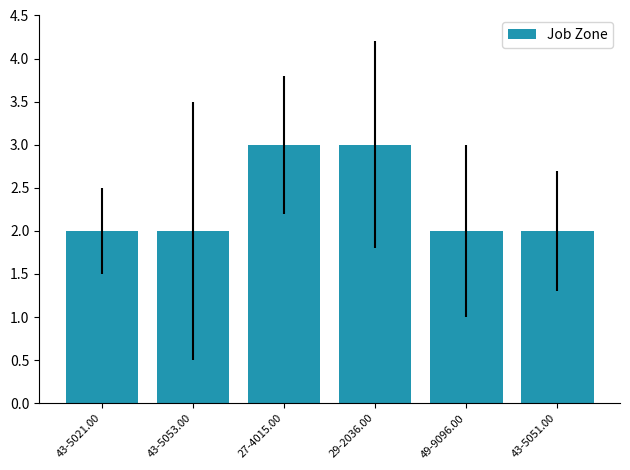

What is the maximum value shown in the chart?

3